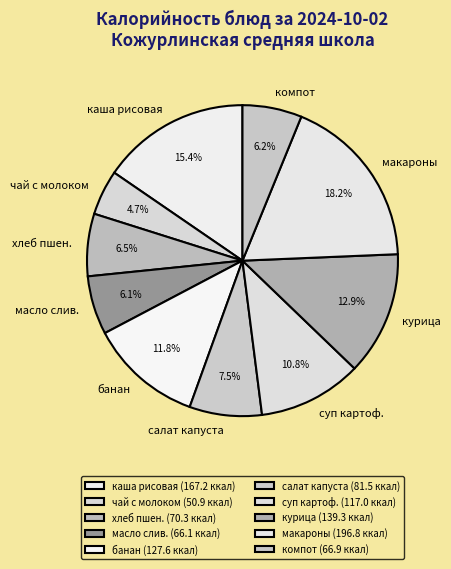

What is the total percentage of салат капуста and суп картоф.?

18.3%